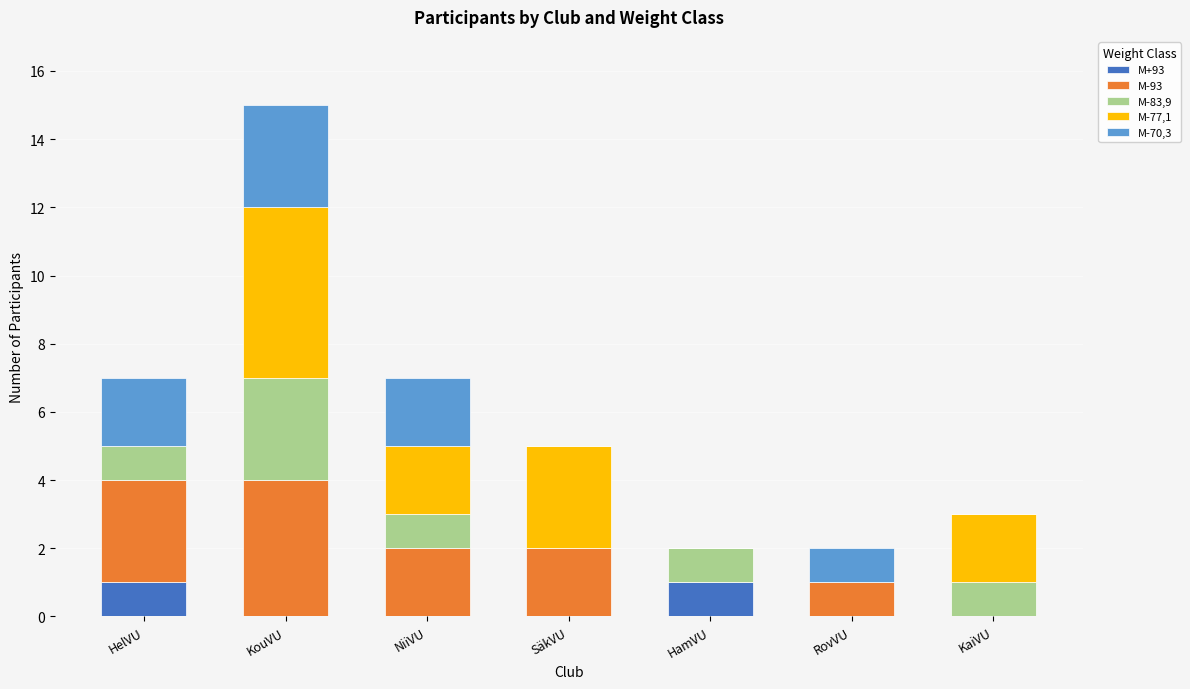

At which category is the sum across all series the highest?

KouVU